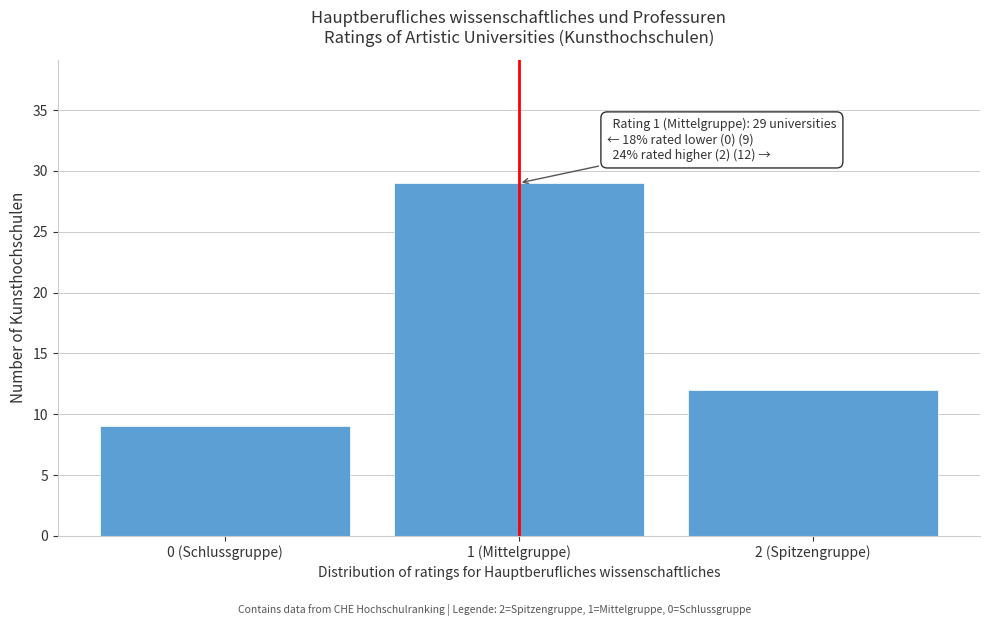

Reading left to right, what are all the values shown in this chart?

9	29	12